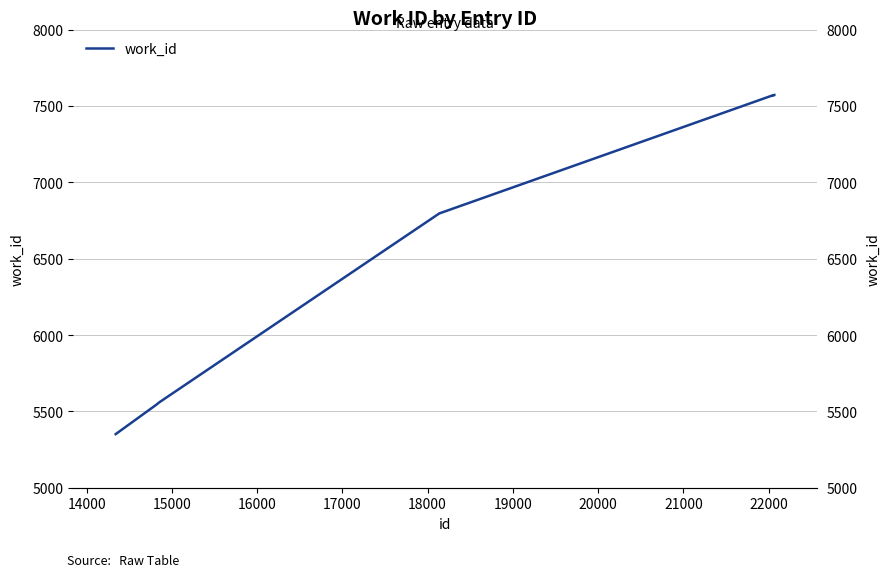

True or false: the data shows 1897 at 14000.

False